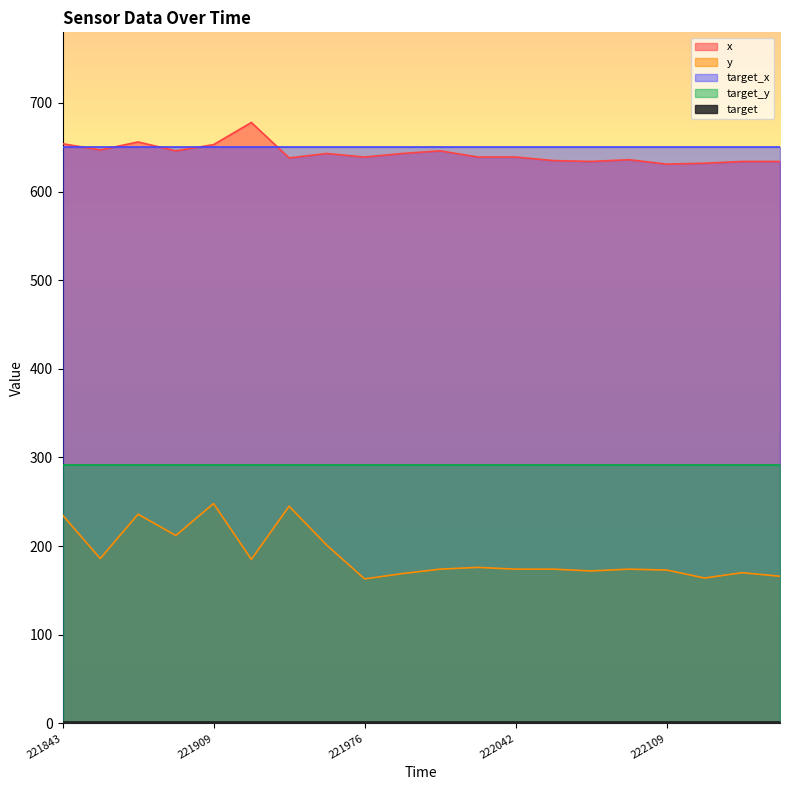

The target series shows 1 at 222126. True or false?

True